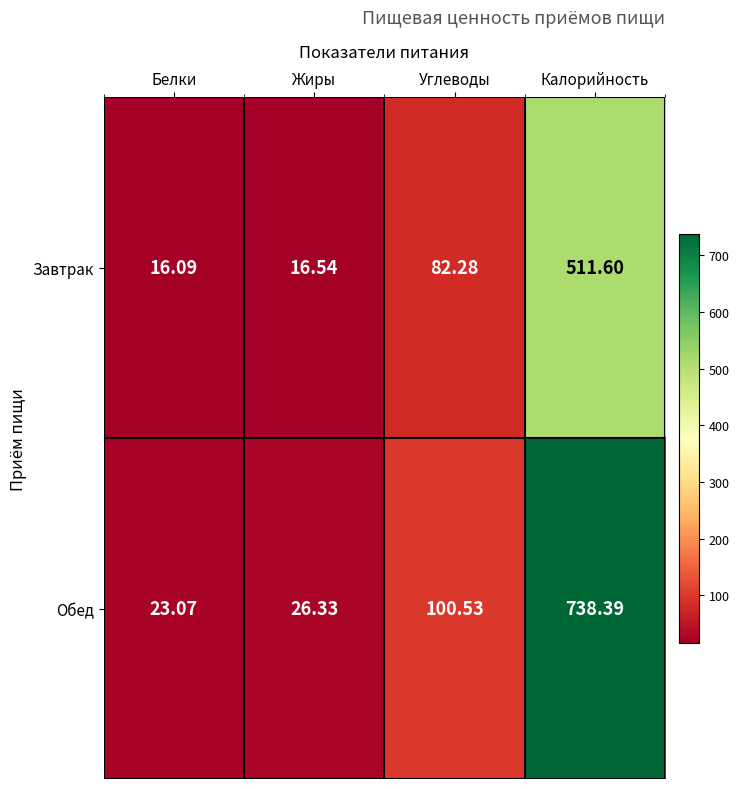

Rank the series at Жиры from highest to lowest value.

Обед, Завтрак